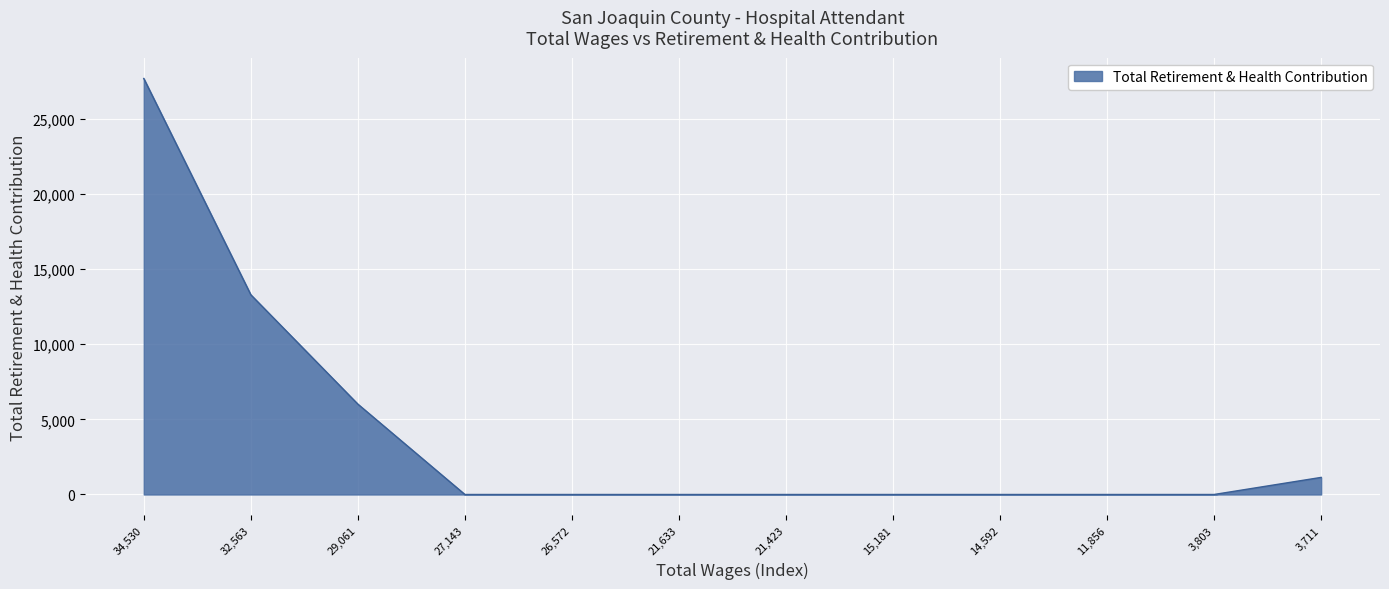

At which label is the value closest to 13848?

32,563